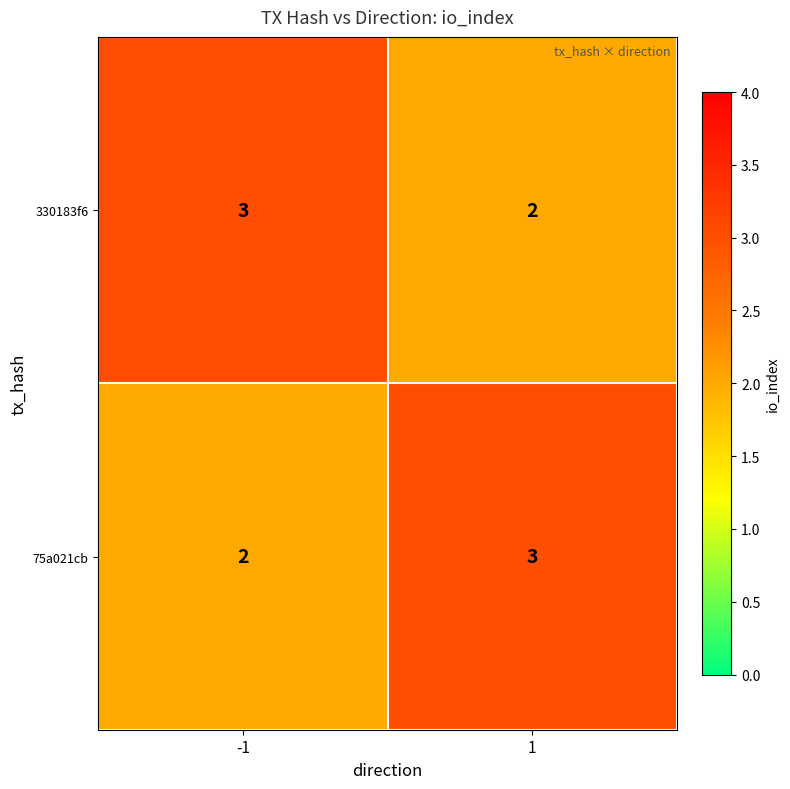

What is the greatest value displayed?

3